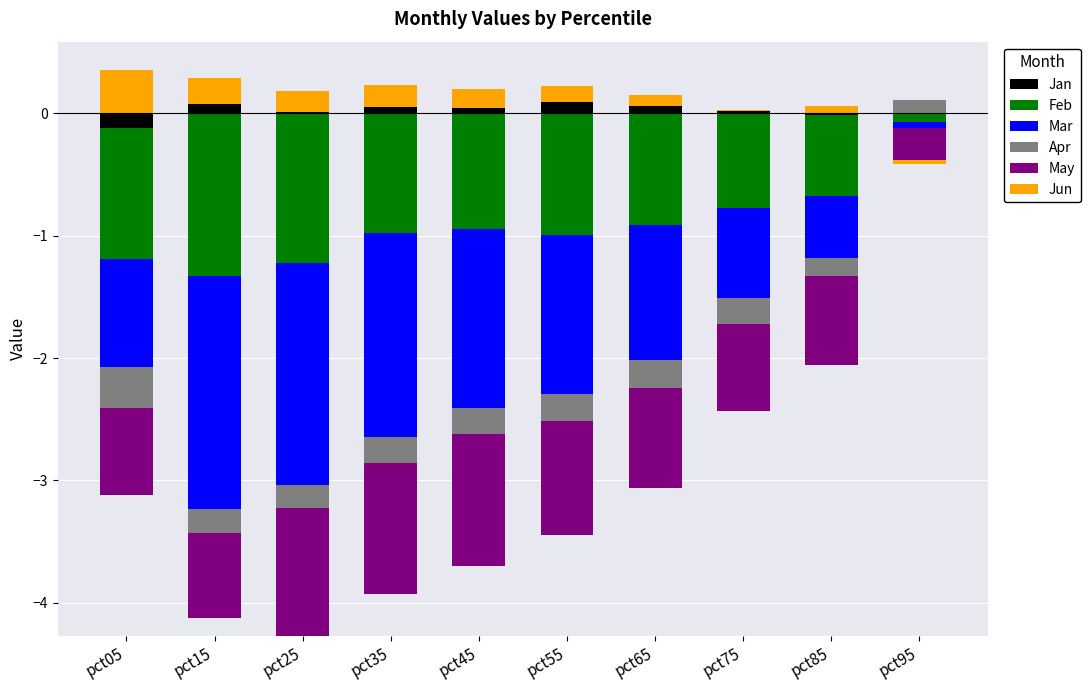

How many series are shown in this chart?

6